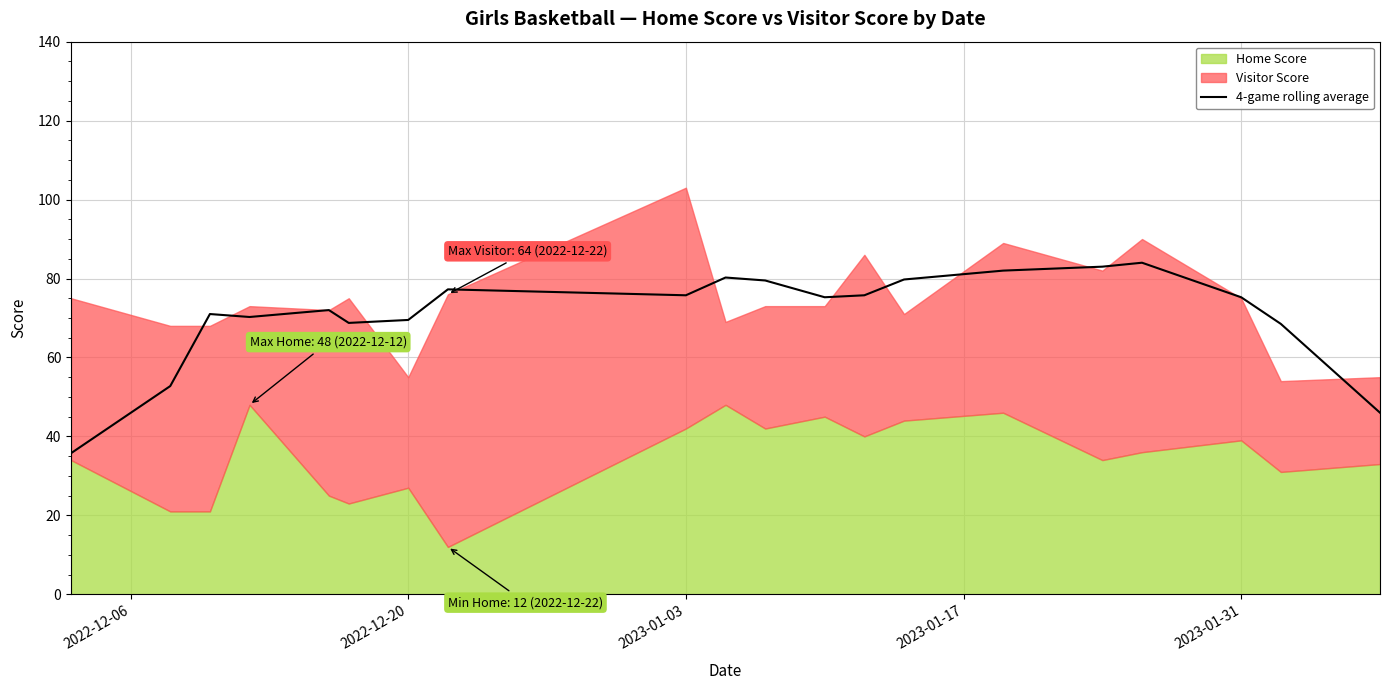

What is the maximum value for 4-game rolling average?

84.0